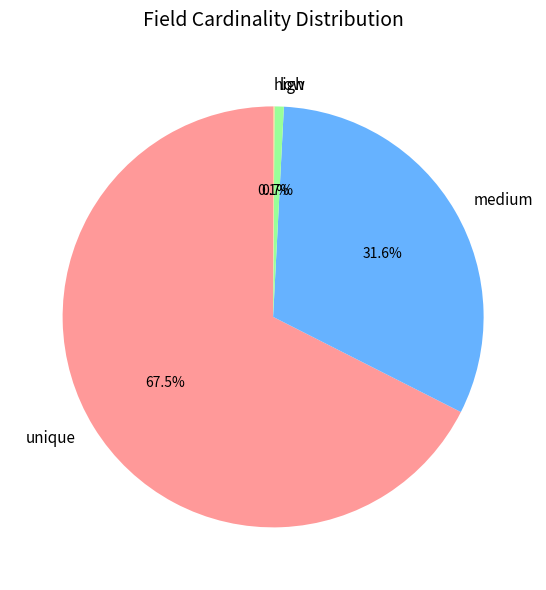

Does any single category account for the majority?

Yes